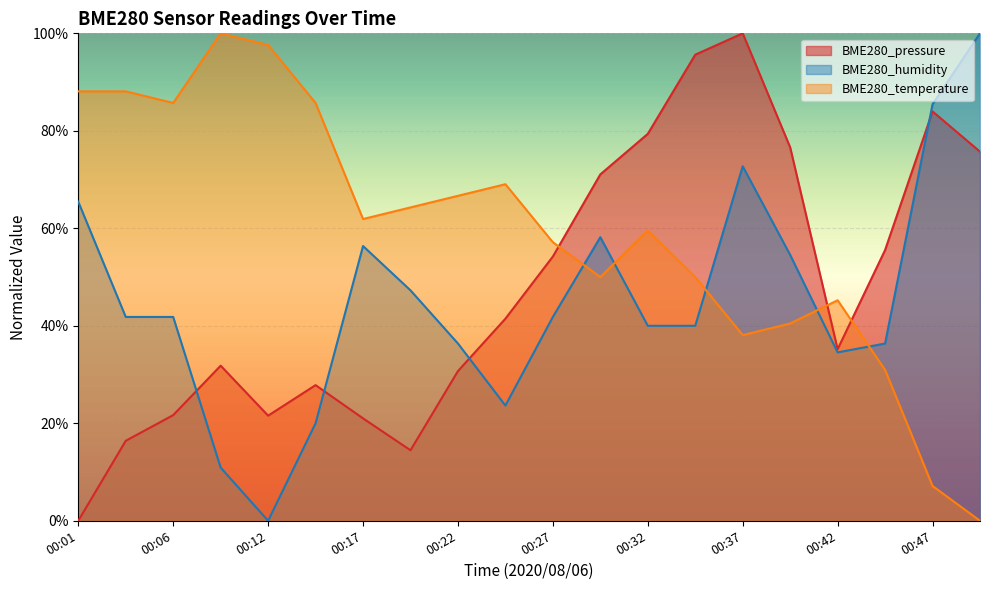

At how many categories does at least one series exceed 0?

20